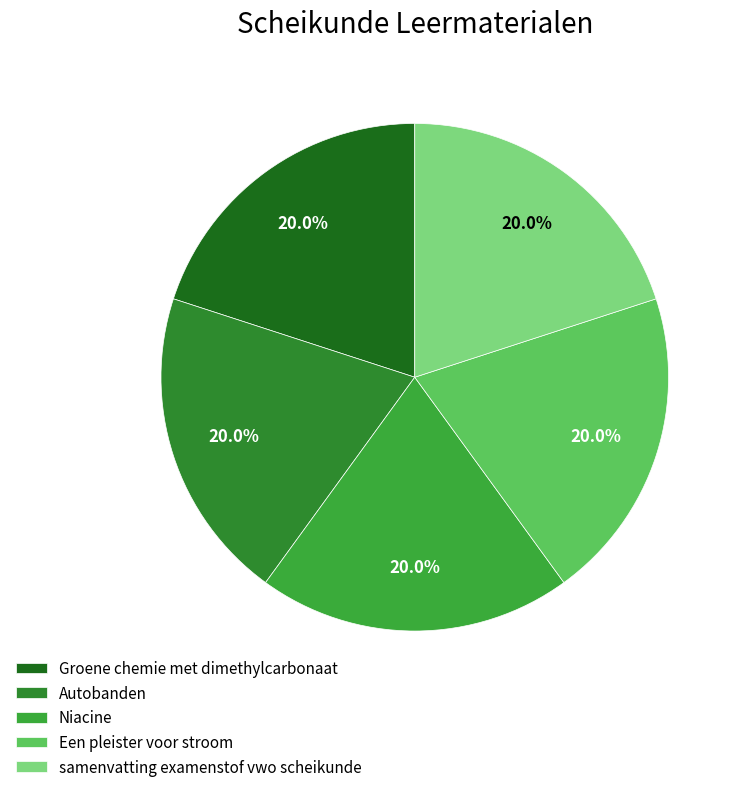

How many segments does this pie chart have?

5